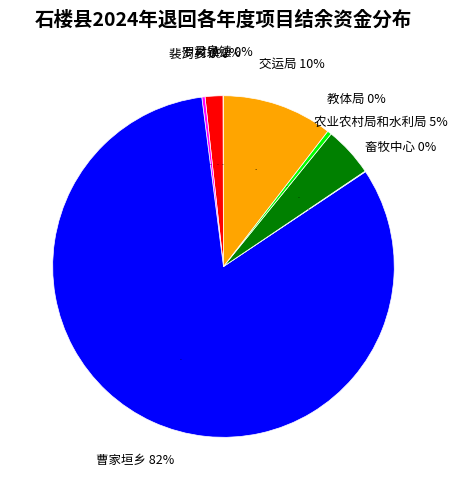

The 畜牧中心 slice represents 0% of the pie. True or false?

True